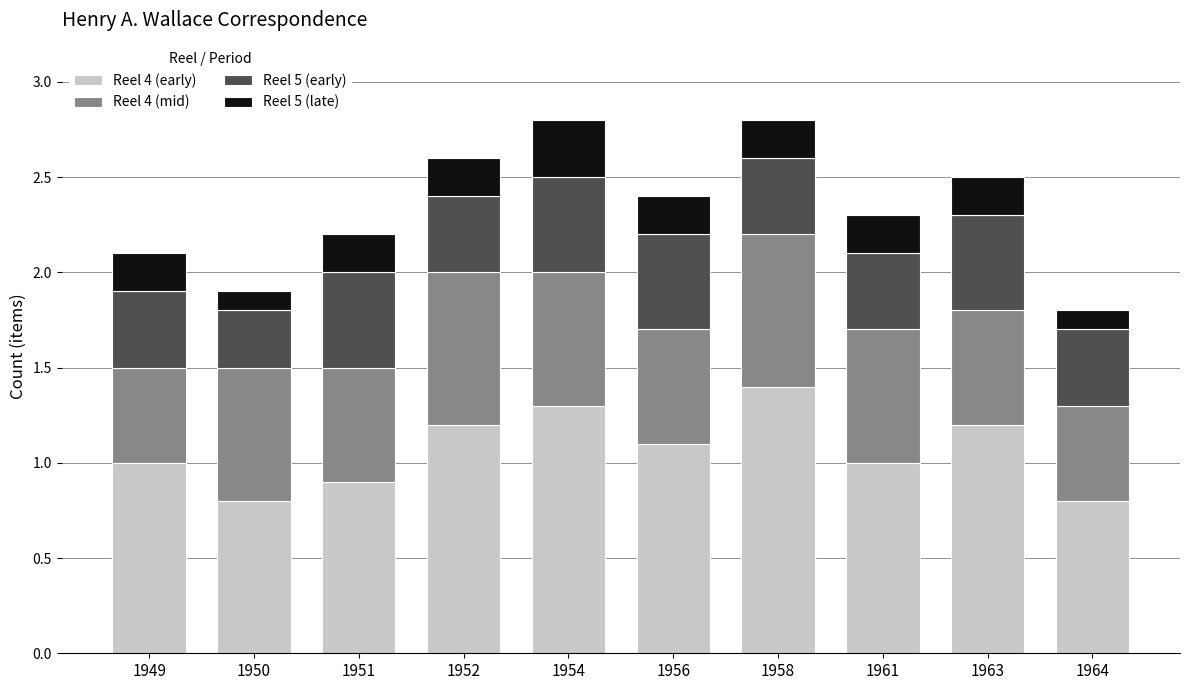

How many categories are shown in the chart?

10